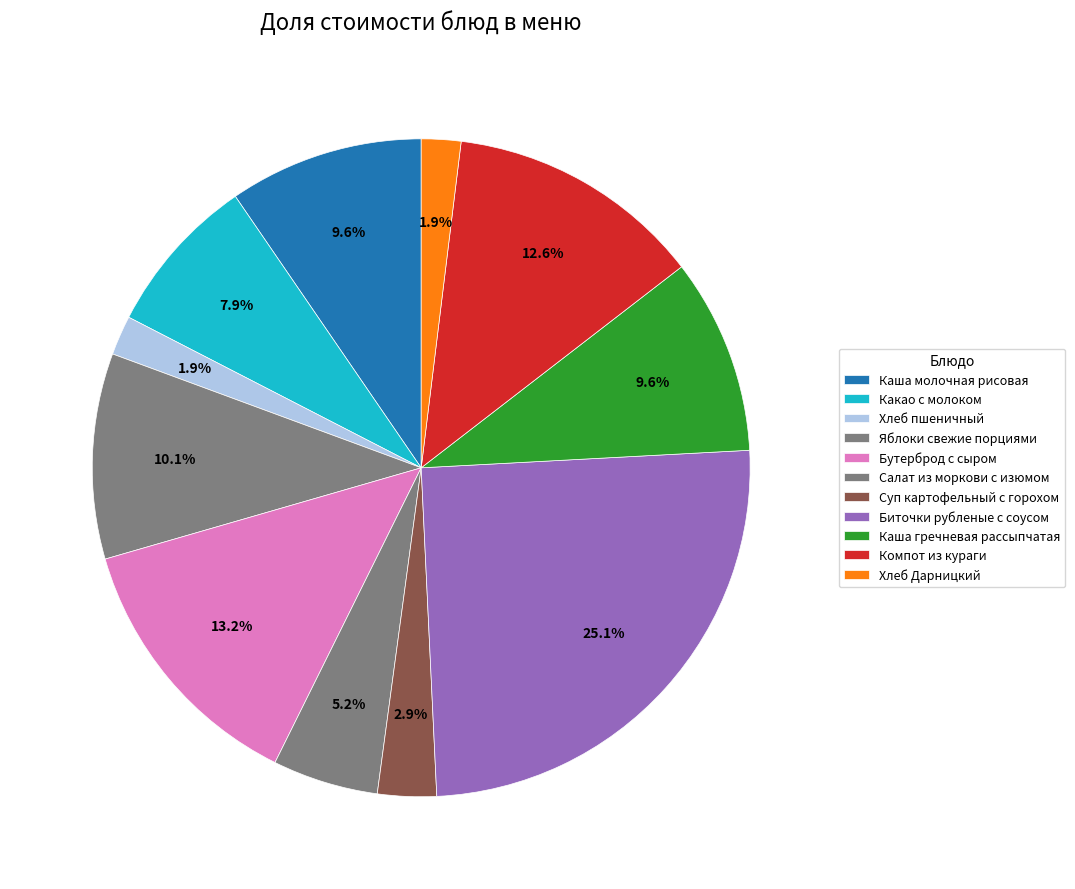

How many slices are in this pie chart?

11